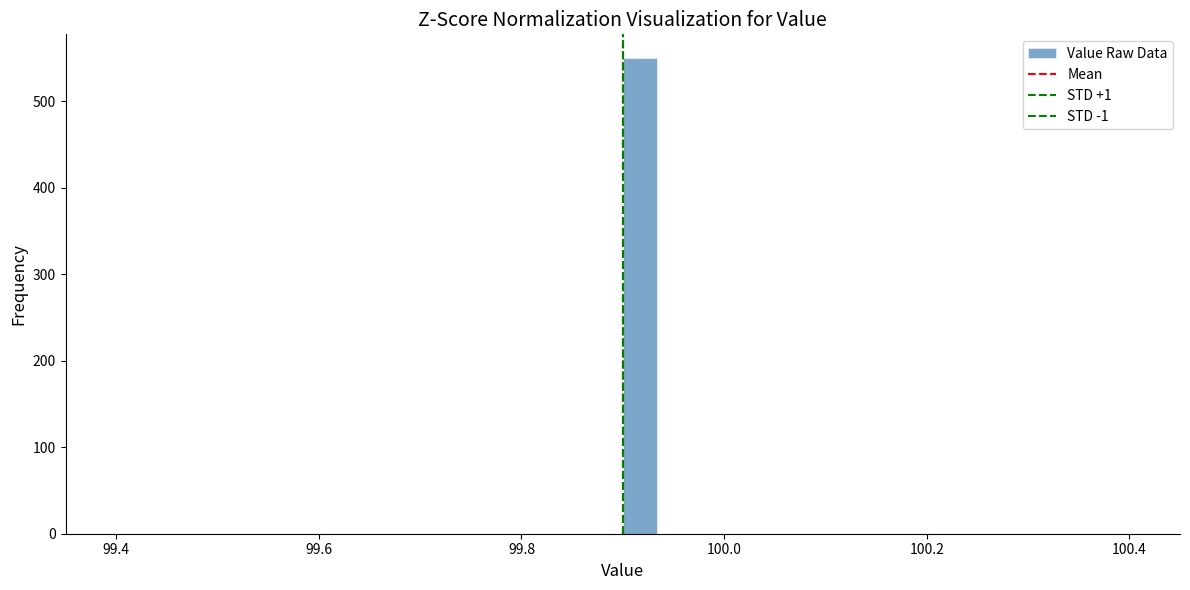

Around what value on the x-axis is the tallest bar? Give the approximate position of its centre, as read against the axis.

99.92